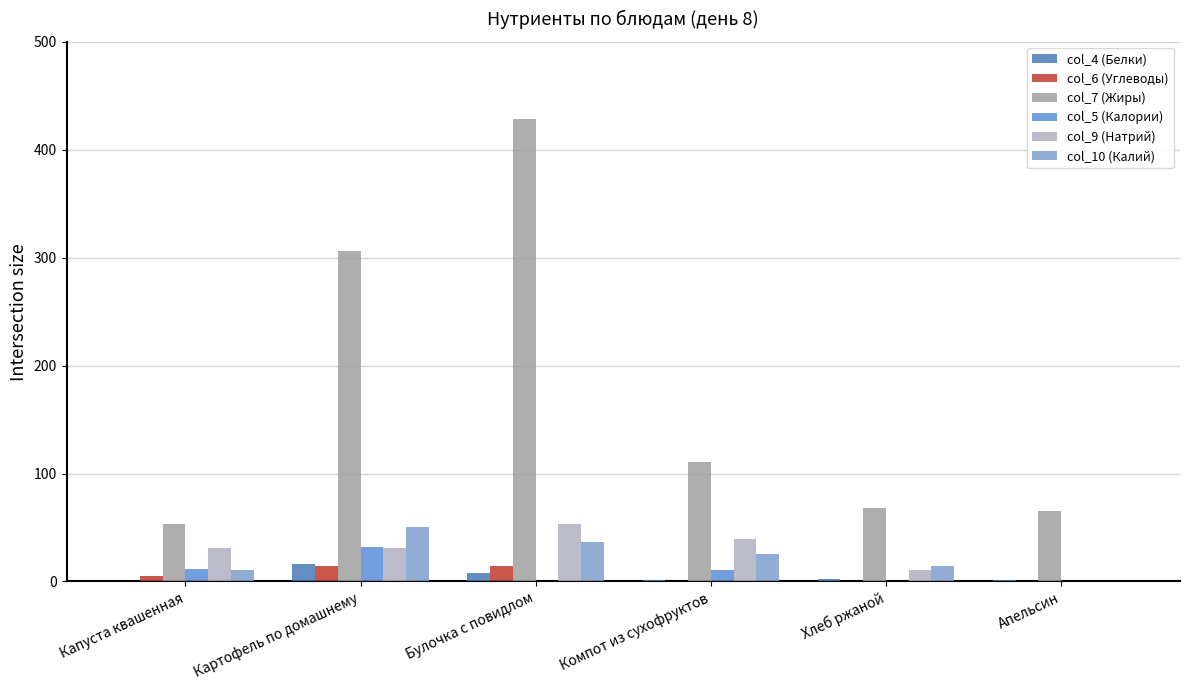

How many values in the col_9 (Натрий) series exceed 30?

4